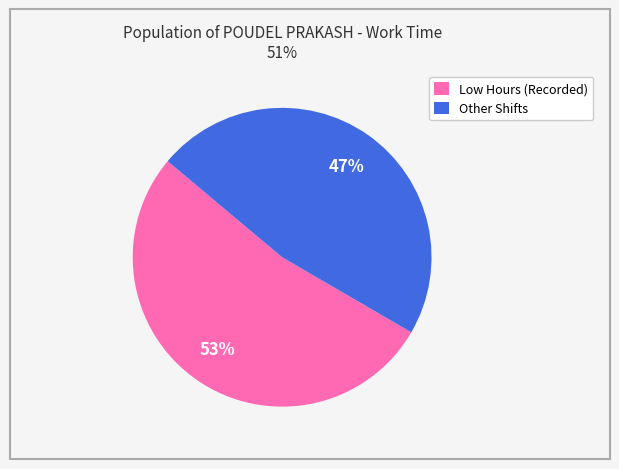

Combined, do Other Shifts and Low Hours (Recorded) account for over 50%?

Yes